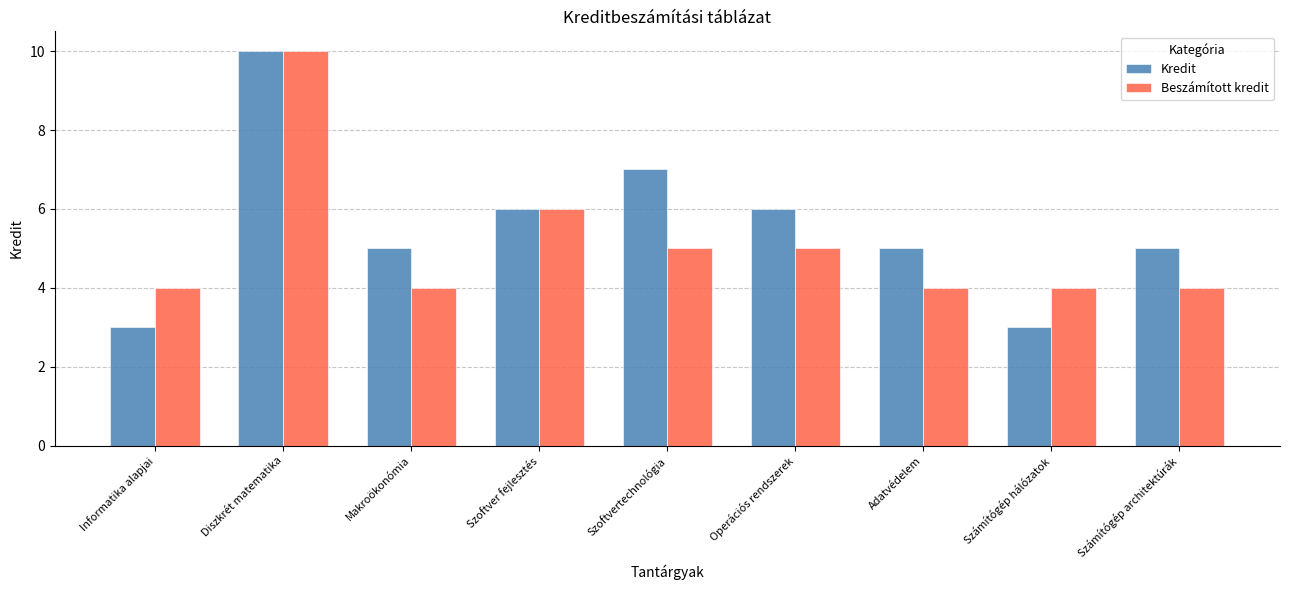

What is the difference between the highest and lowest values at Számítógép architektúrák?

1